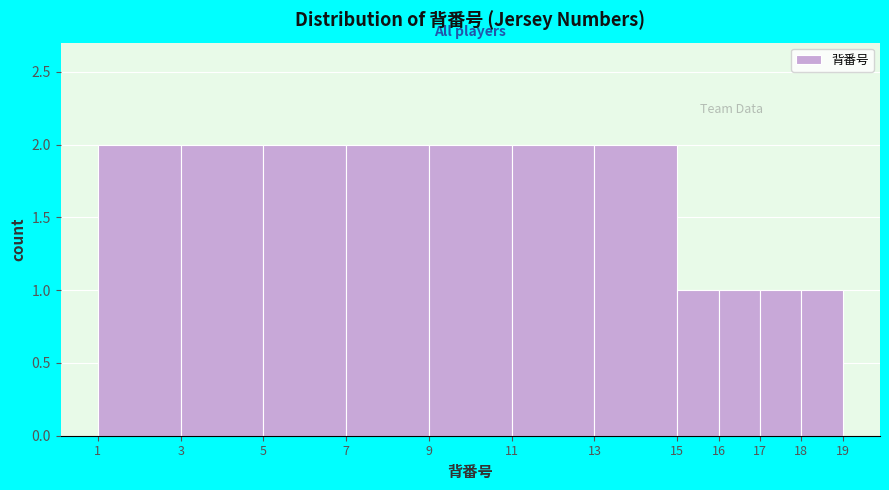

How tall is the bar that spans 13 to 15 on the x-axis? The values are not printed on the chart, so give them approximately, as read against the axis.

2